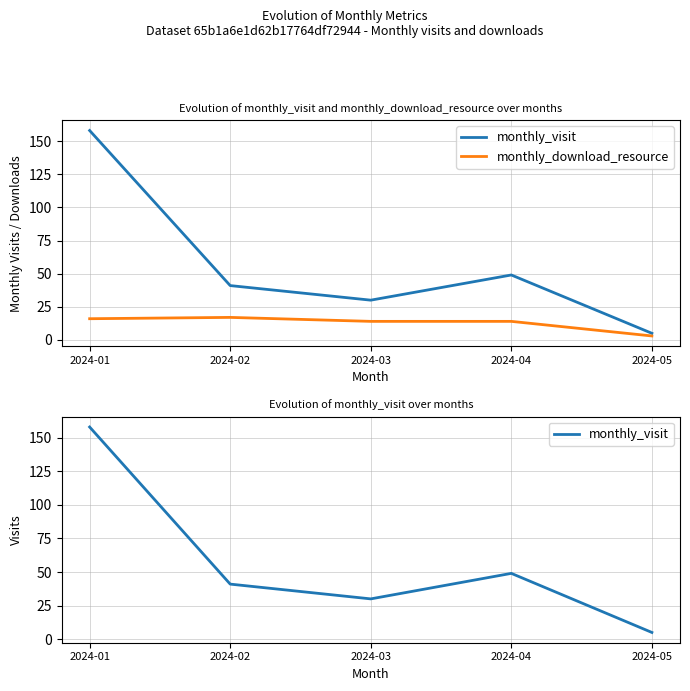

What is the difference between the highest and lowest values at 2024-03?

16